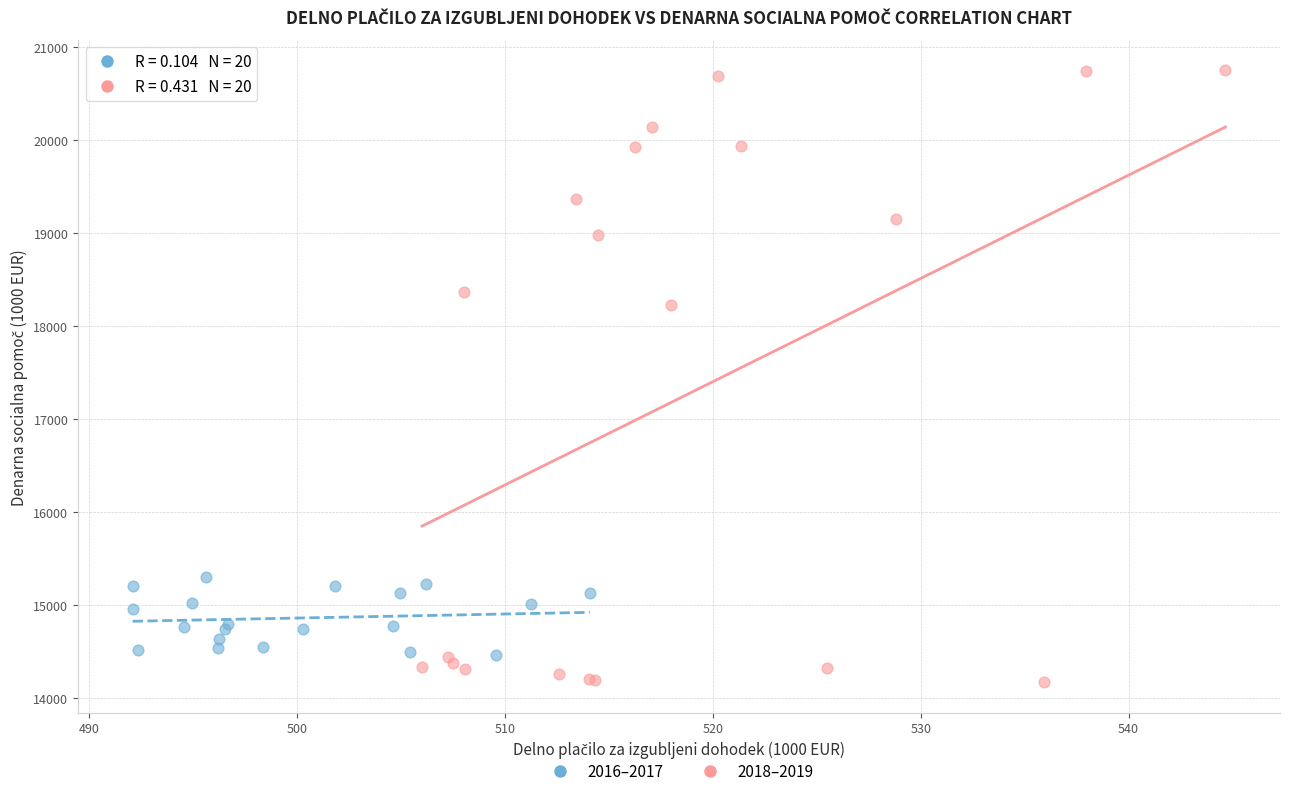

Which series contains the highest Y value?

2018–2019